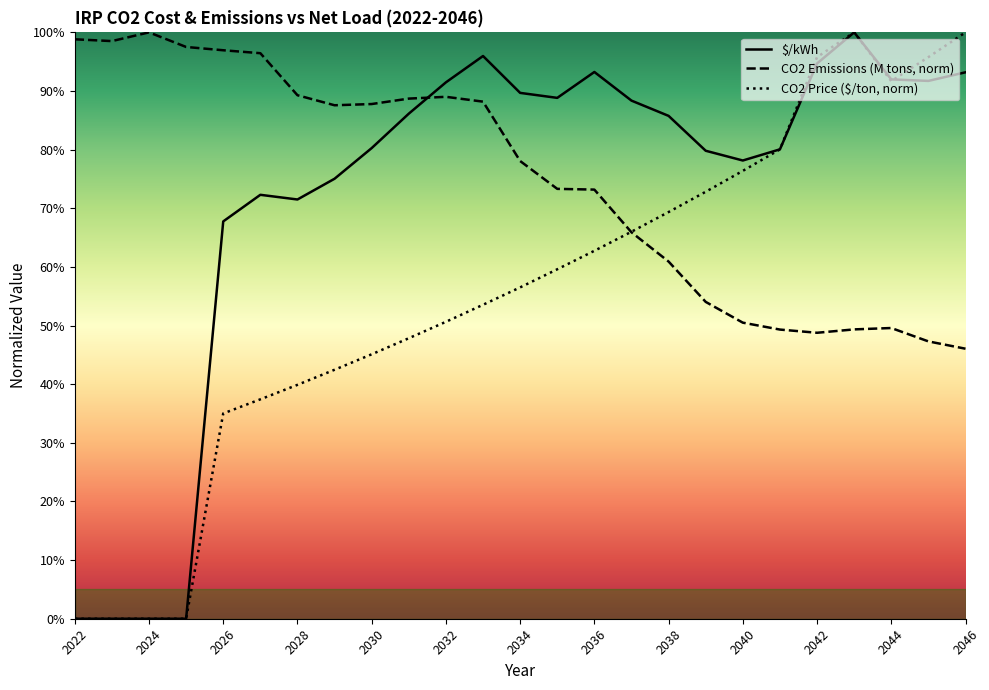

Which series has the largest range (max minus min)?

$/kWh